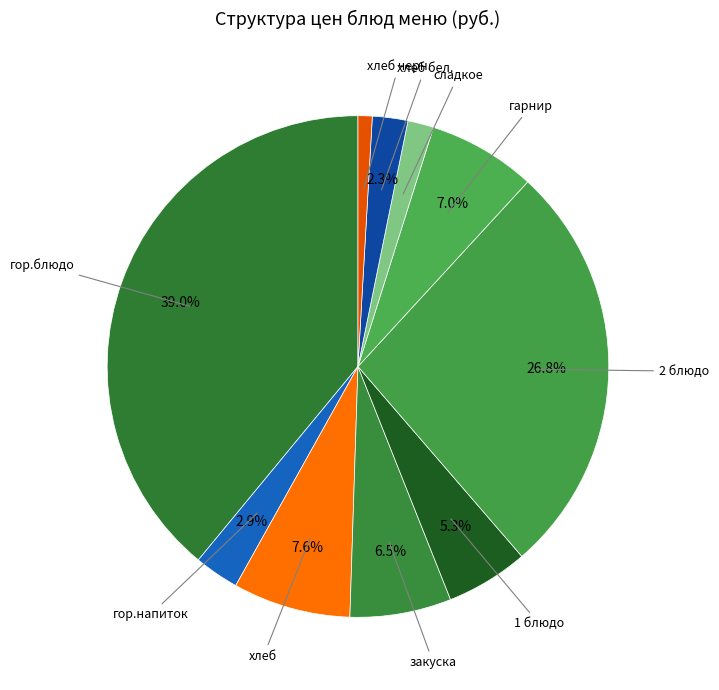

Rank the categories by value from lowest to highest.

хлеб черн., сладкое, хлеб бел., гор.напиток, 1 блюдо, закуска, гарнир, хлеб, 2 блюдо, гор.блюдо